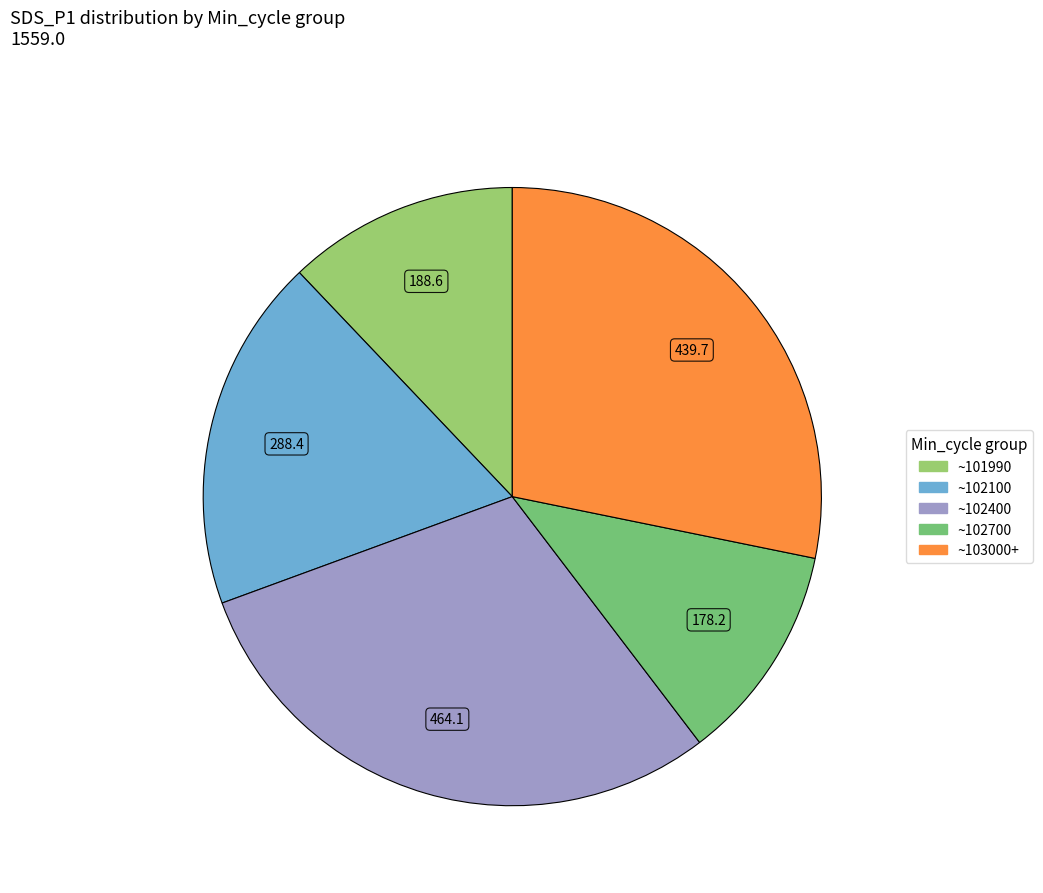

Count the number of slices in the pie.

5